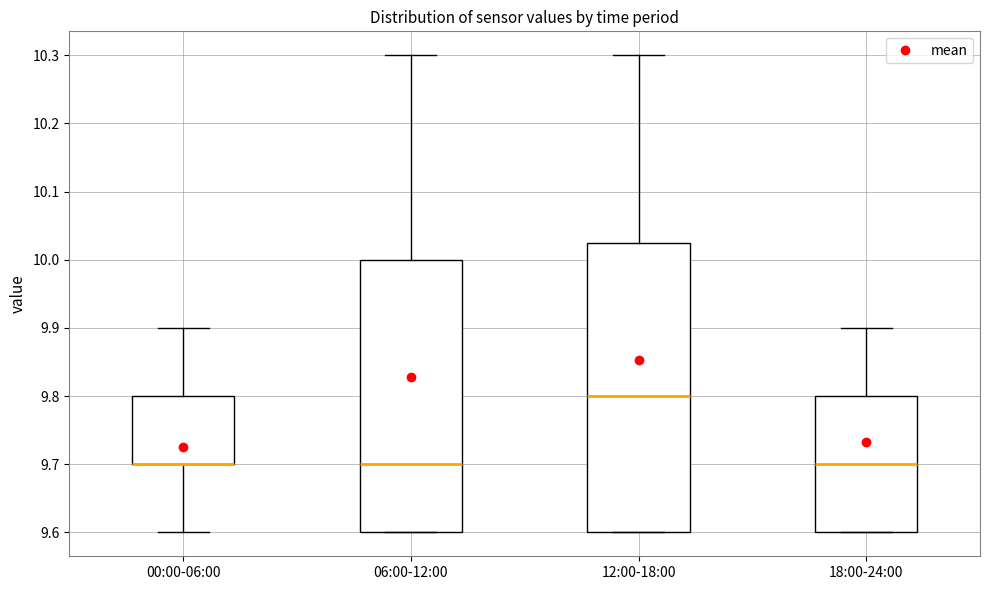

Reading left to right, transcribe this box plot: for each box, give where its median line is, the range the box spans, and where its two whiskers end, as read against the y-axis. The values are not printed on the chart, so give them approximately, as read against the axis.

00:00-06:00: median 9.70 (drawn on the box's lower edge), box 9.70 to 9.80, whiskers 9.60 to 9.90
06:00-12:00: median 9.70, box 9.60 to 10.00, whiskers 9.60 to 10.30
12:00-18:00: median 9.80, box 9.60 to 10.03, whiskers 9.60 to 10.30
18:00-24:00: median 9.70, box 9.60 to 9.80, whiskers 9.60 to 9.90